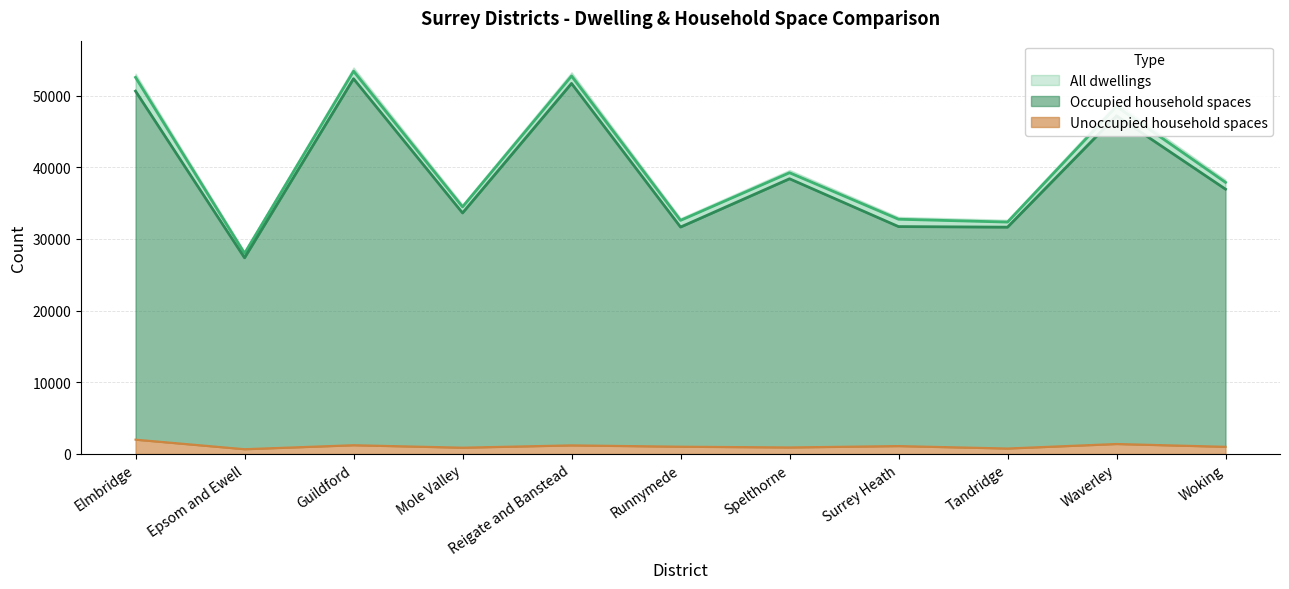

True or false: Occupied household spaces has more than 1 interior local peaks.

True